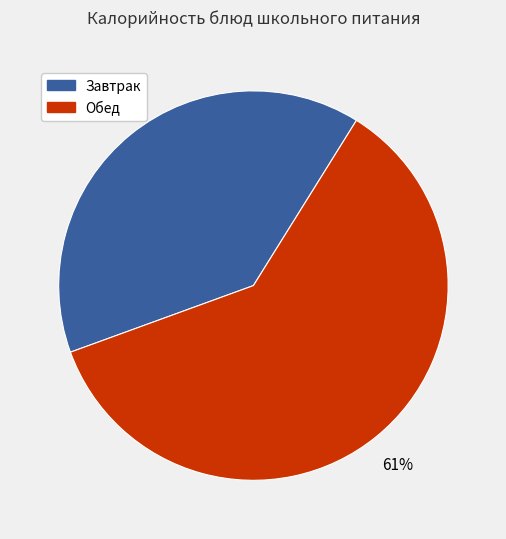

Between Обед and Завтрак, which is larger?

Обед